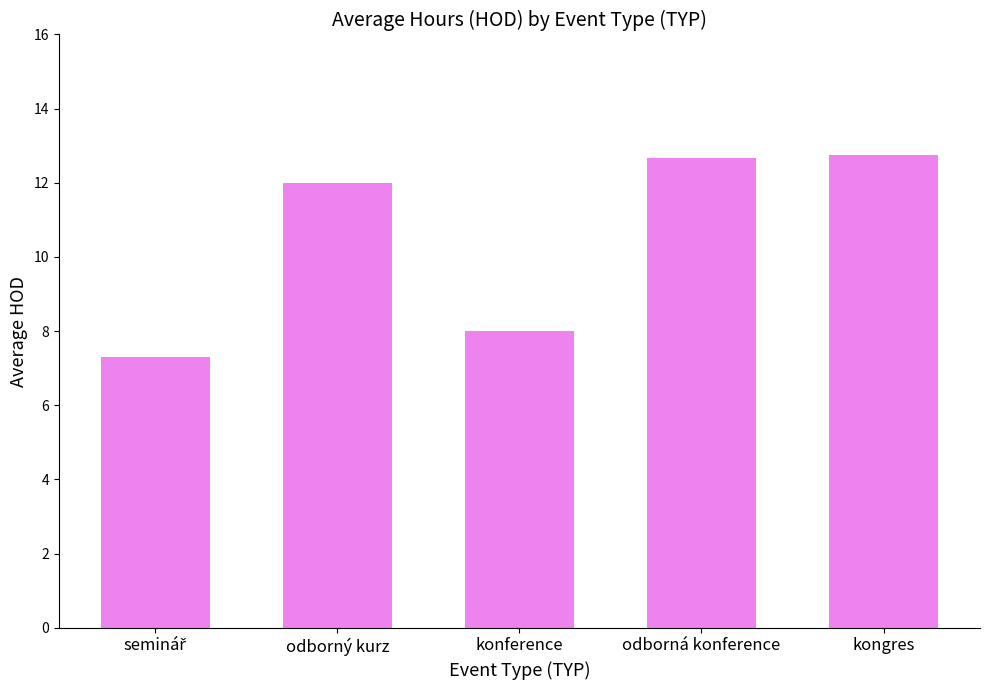

Reading right to left, transcribe all the data shown in this chart.

12.8	12.7	8.0	12.0	7.3